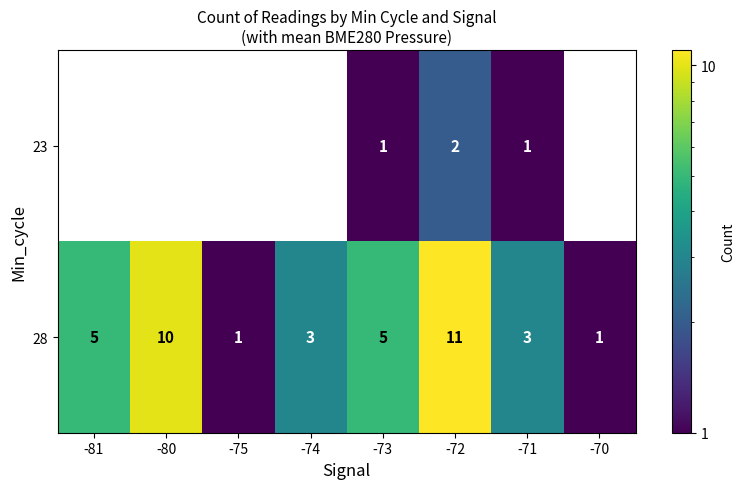

What is the difference between the 28 values at -80 and -74?

7